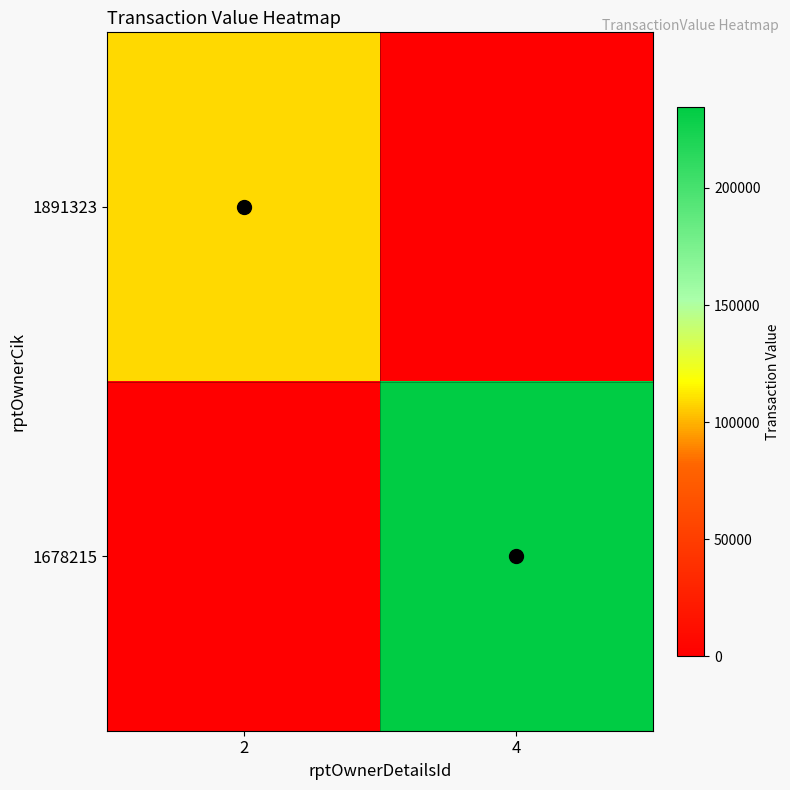

At how many categories does at least one series exceed 171395?

1